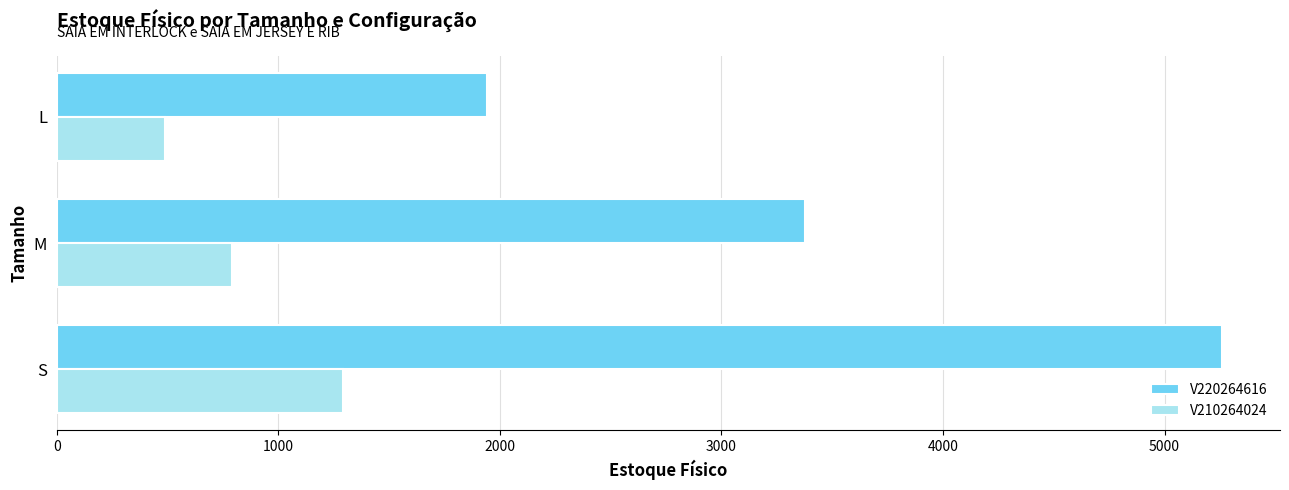

Which series has the largest range (max minus min)?

V220264616